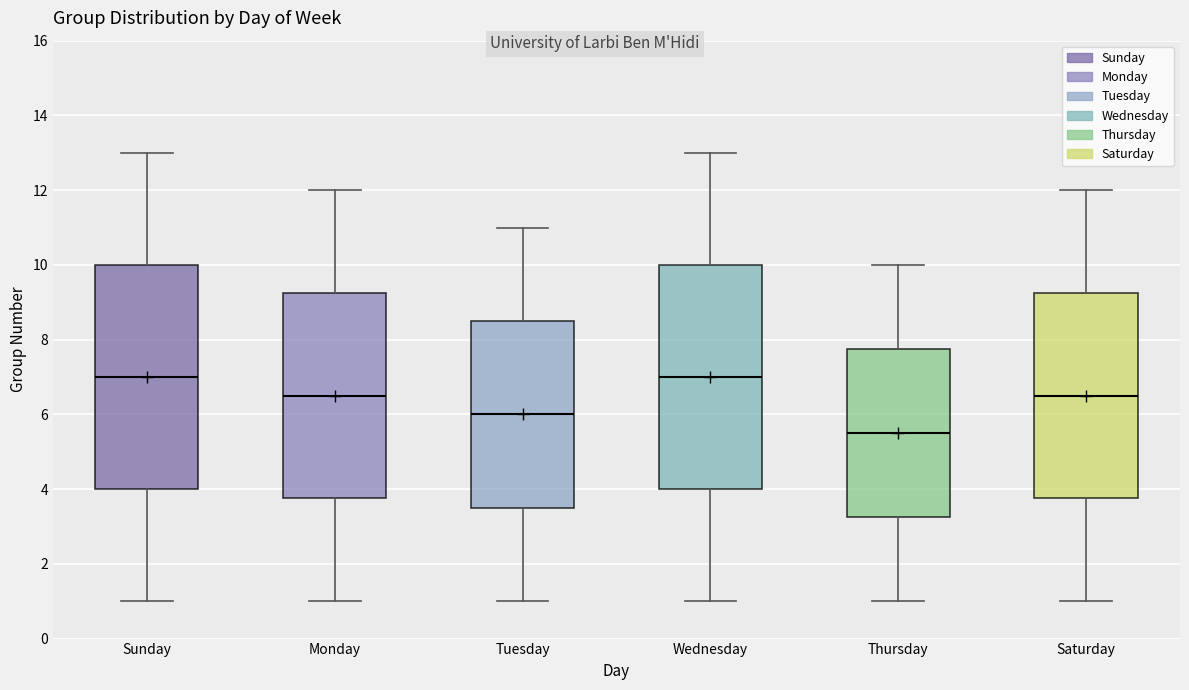

Reading left to right, transcribe this box plot: for each box, give where its median line is, the range the box spans, and where its two whiskers end, as read against the y-axis. The values are not printed on the chart, so give them approximately, as read against the axis.

Sunday: median 7.0, box 4.0 to 10.0, whiskers 1.0 to 13.0
Monday: median 6.6, box 3.8 to 9.2, whiskers 1.0 to 12.0
Tuesday: median 6.0, box 3.6 to 8.6, whiskers 1.0 to 11.0
Wednesday: median 7.0, box 4.0 to 10.0, whiskers 1.0 to 13.0
Thursday: median 5.6, box 3.2 to 7.8, whiskers 1.0 to 10.0
Saturday: median 6.6, box 3.8 to 9.2, whiskers 1.0 to 12.0